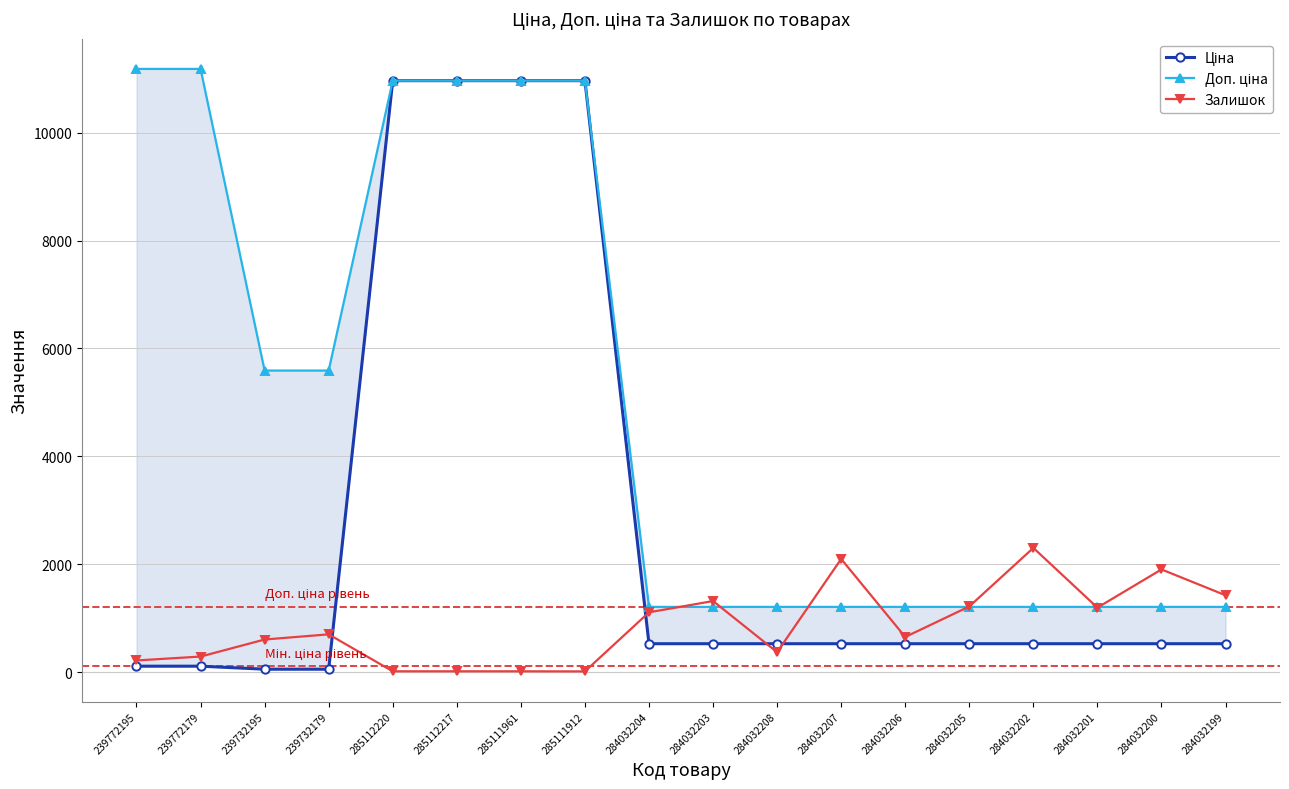

What is the difference between the second highest and second lowest values in the Ціна series?

10908.5